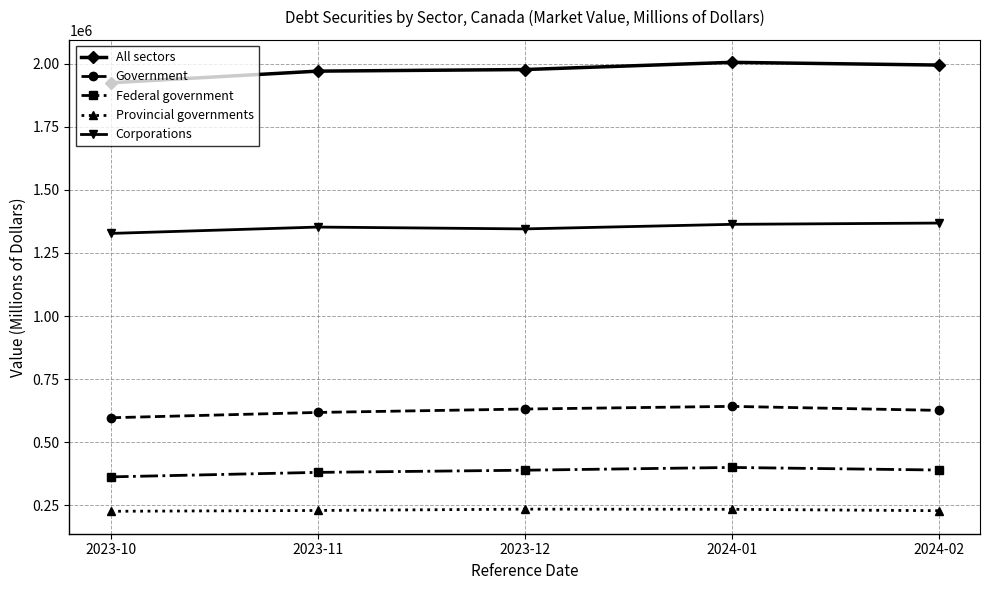

Rank the series by their maximum value, from highest to lowest.

All sectors, Corporations, Government, Federal government, Provincial governments